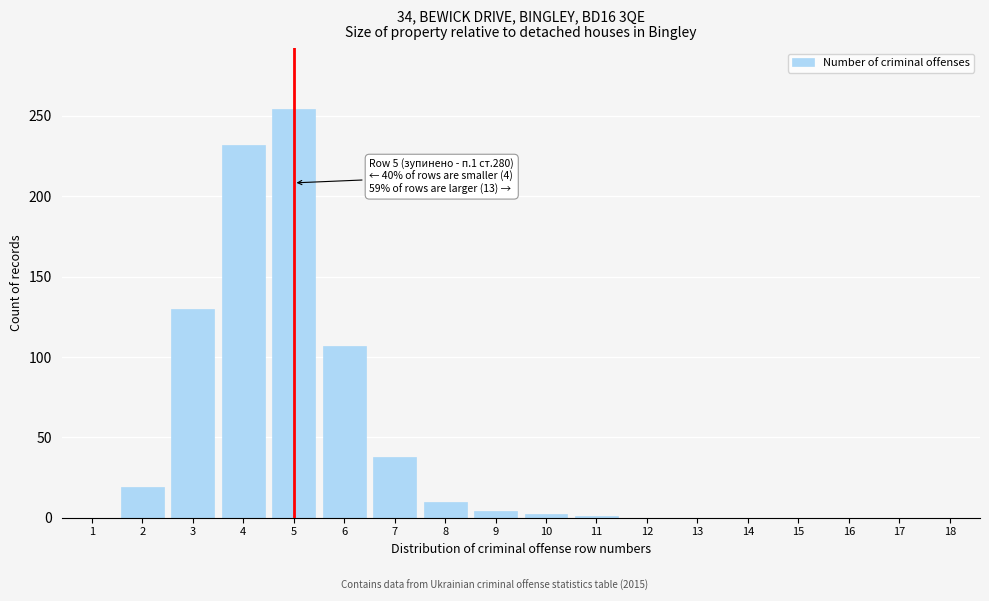

What is the change in value from 1 to 8?

+10